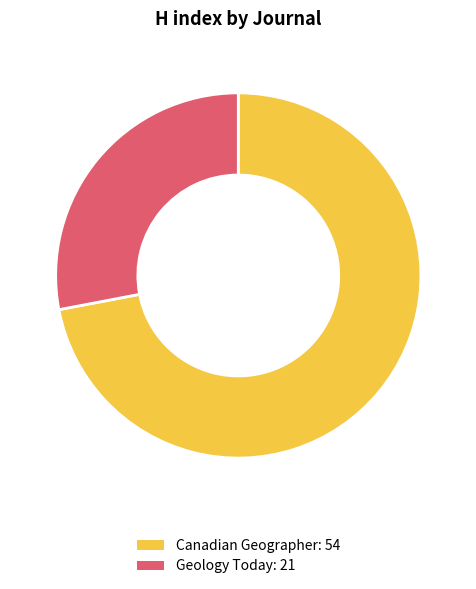

Is the sum of Geology Today and Canadian Geographer greater than half?

Yes